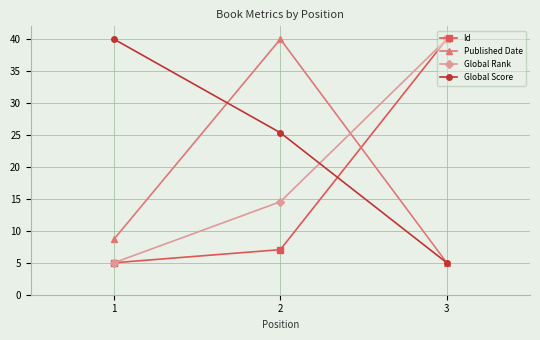

Is this an area chart (filled region under the line)?

No